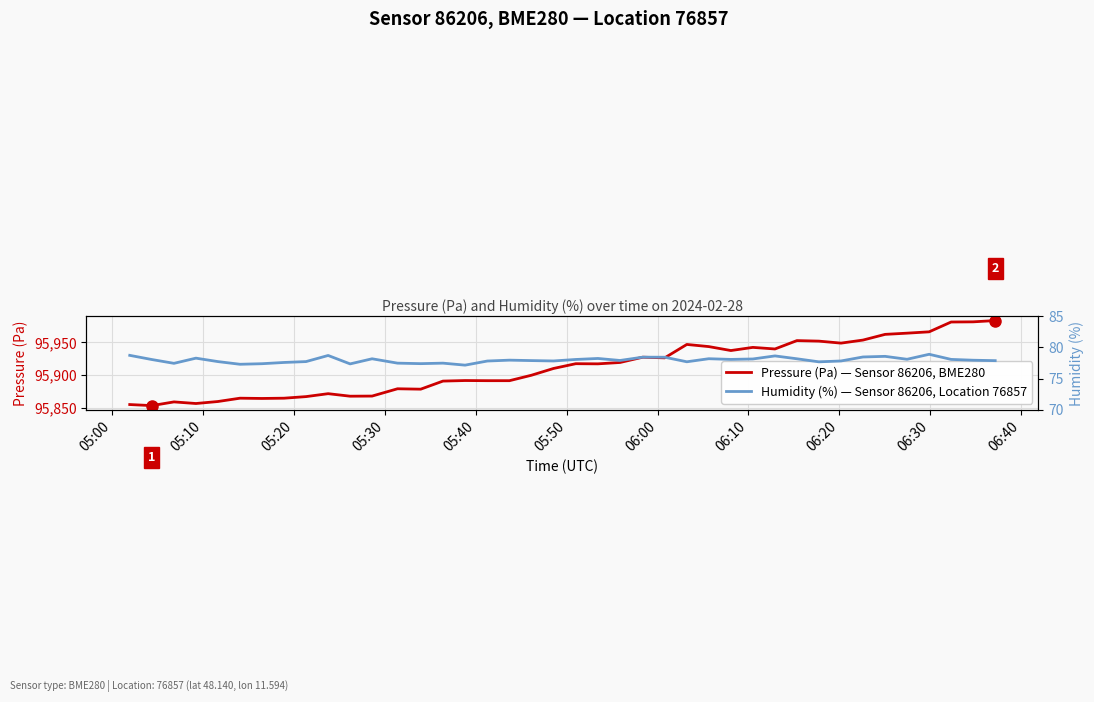

Does the chart display data point markers on the line(s)?

No